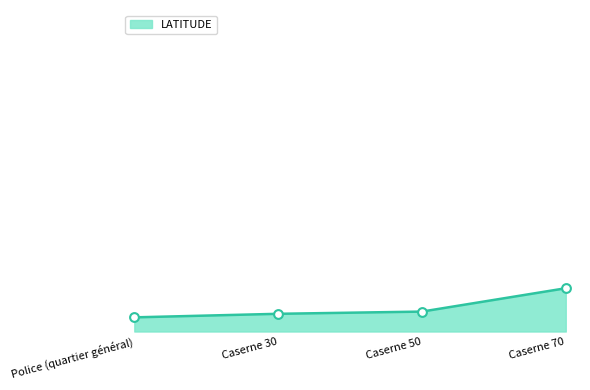

Approximately how many times larger is the value at Caserne 50 compared to Police (quartier général)?

1.0